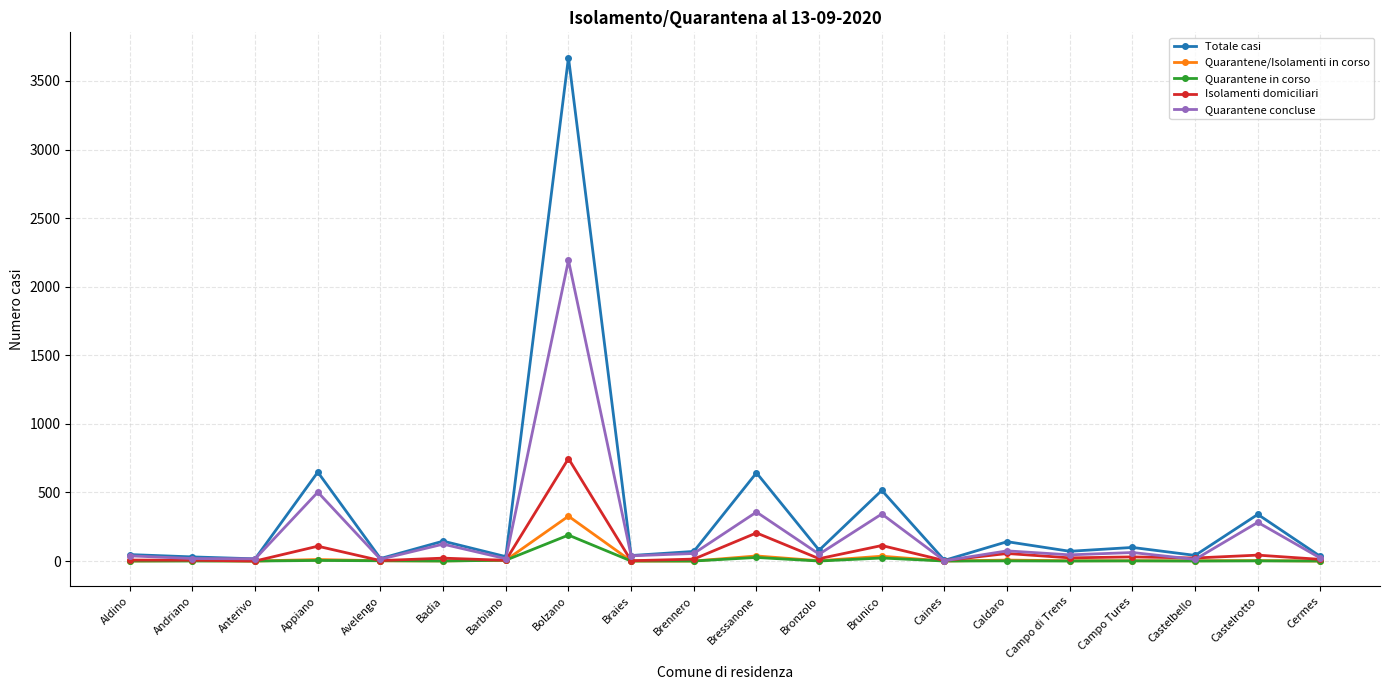

What position from the left is Avelengo?

5